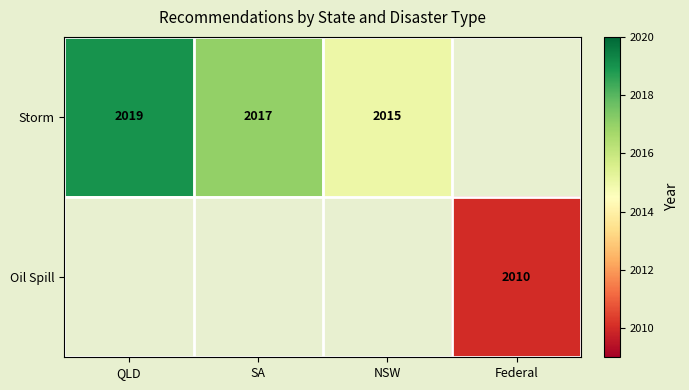

At which category is the sum across all series the highest?

QLD